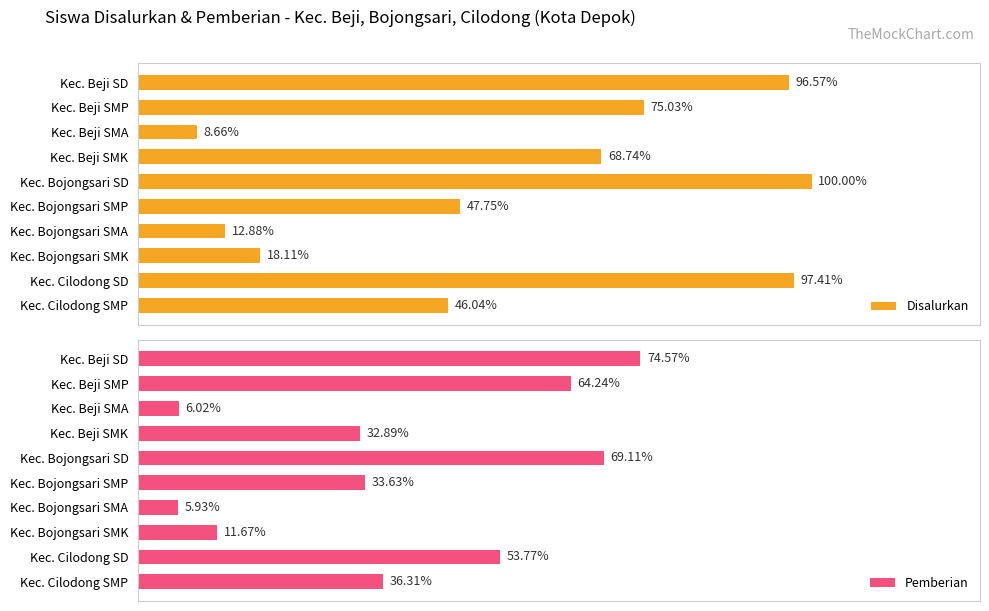

What are all the series names shown in the legend?

Disalurkan, Pemberian